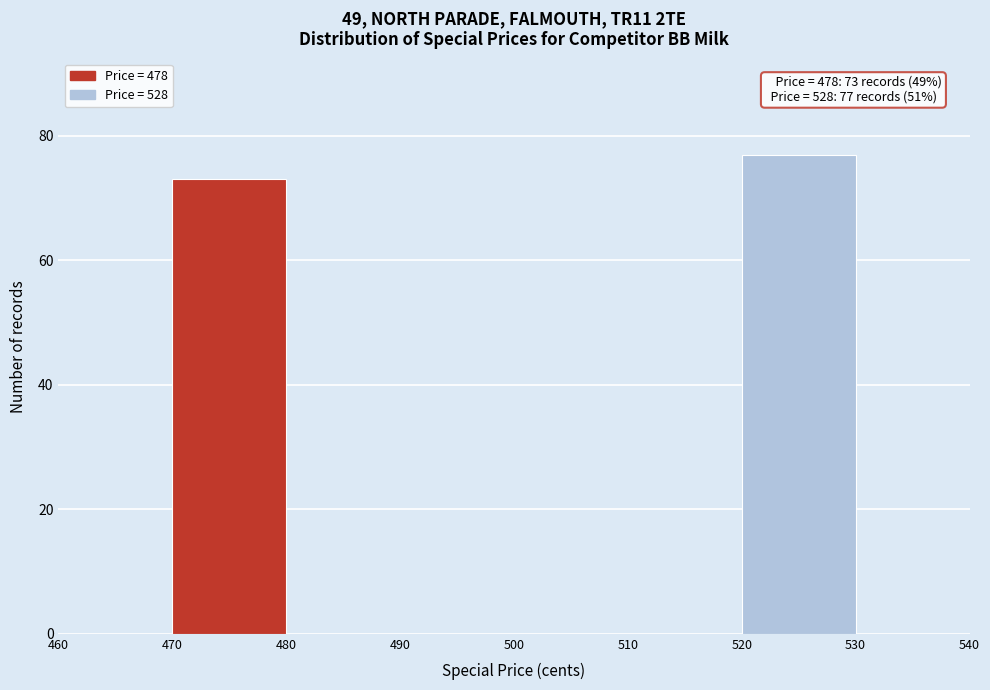

Which range on the x-axis has the tallest bar?

520 to 530